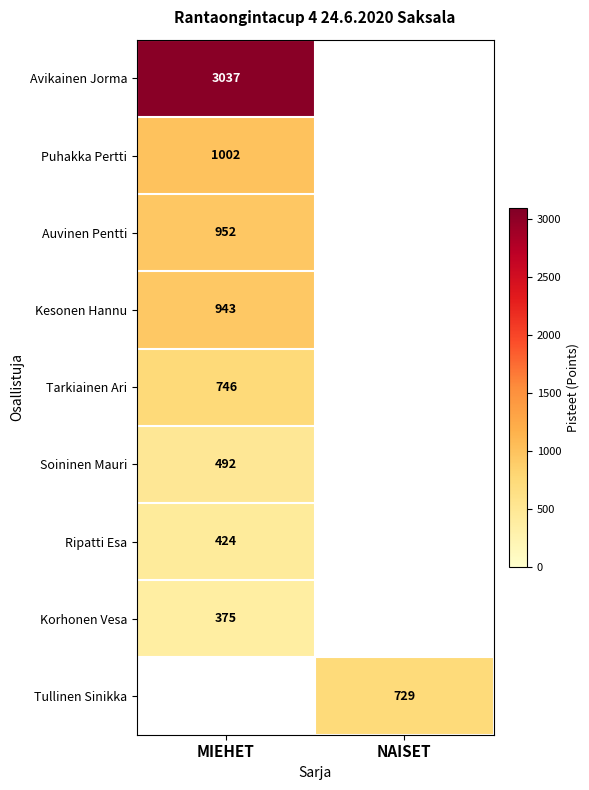

What is the minimum value shown in the chart?

375.0